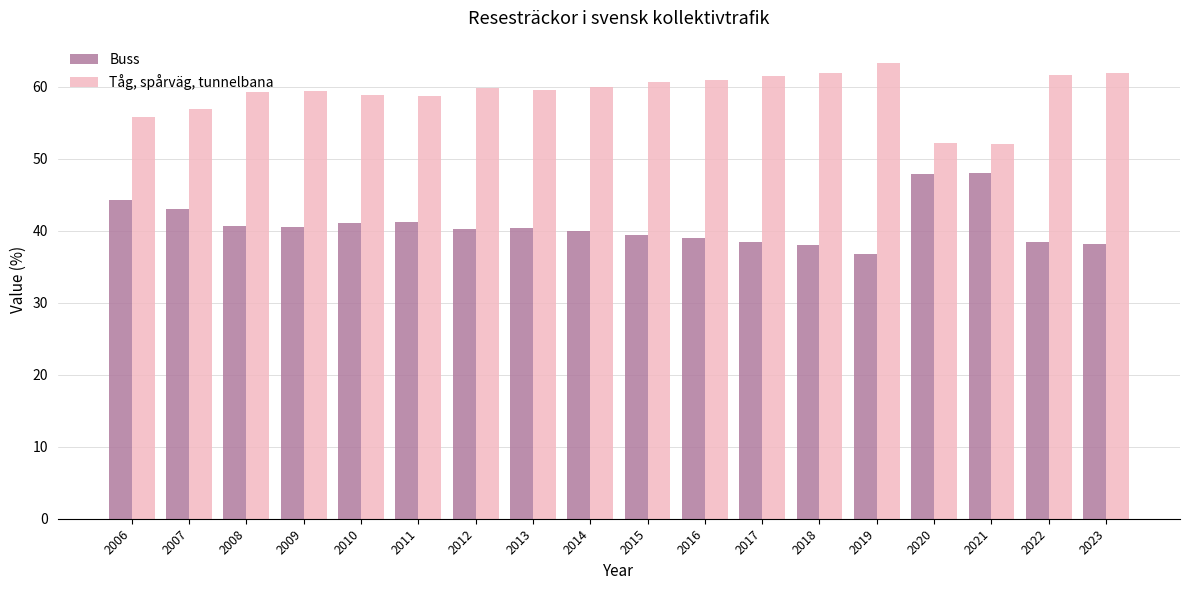

List the series in order of their overall mean, lowest first.

Buss, Tåg, spårväg, tunnelbana